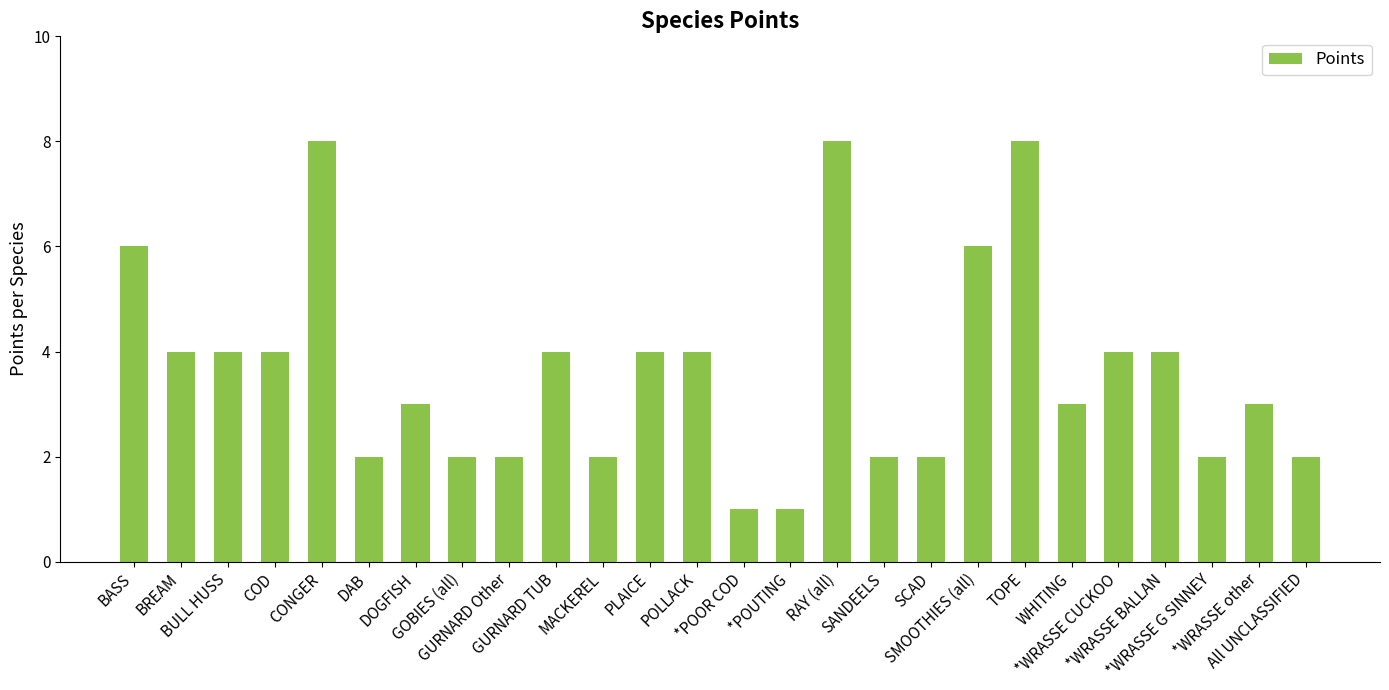

Is it true that the value at *WRASSE BALLAN is 6?

False